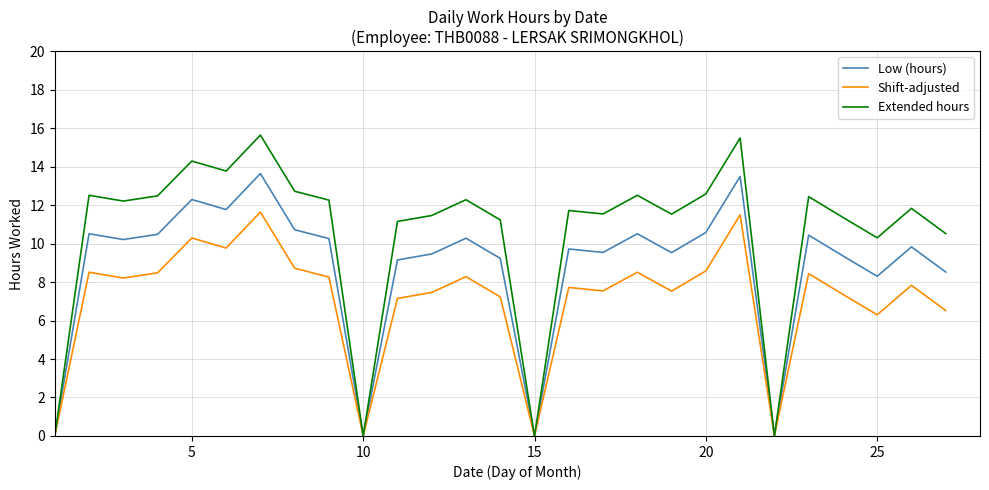

Which series has the largest total across all categories?

Extended hours